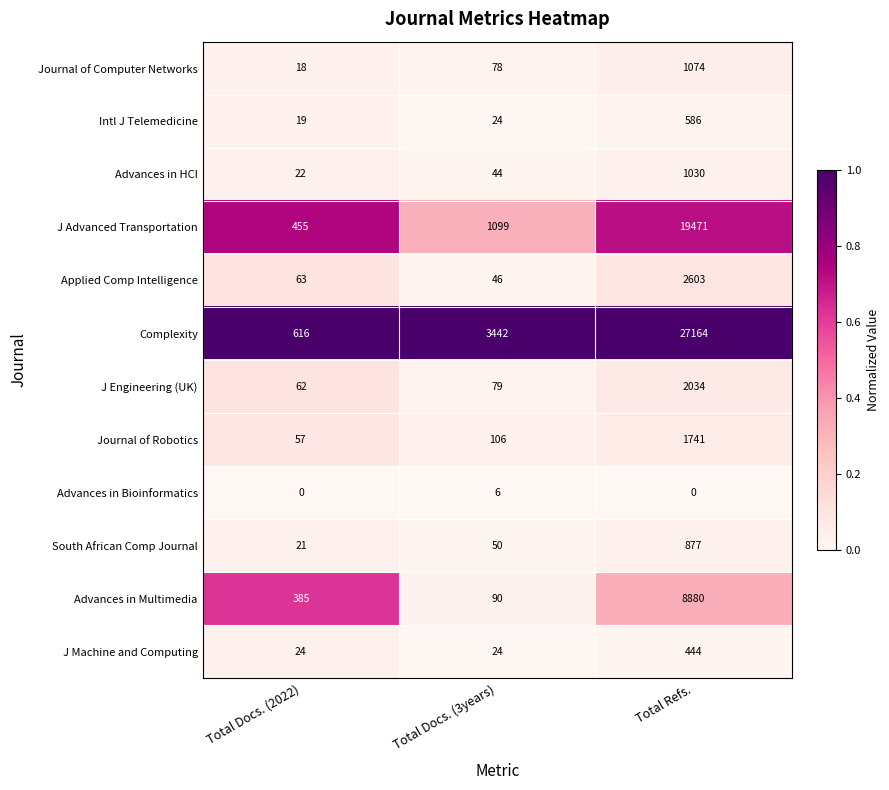

At how many categories does at least one series exceed 0?

3